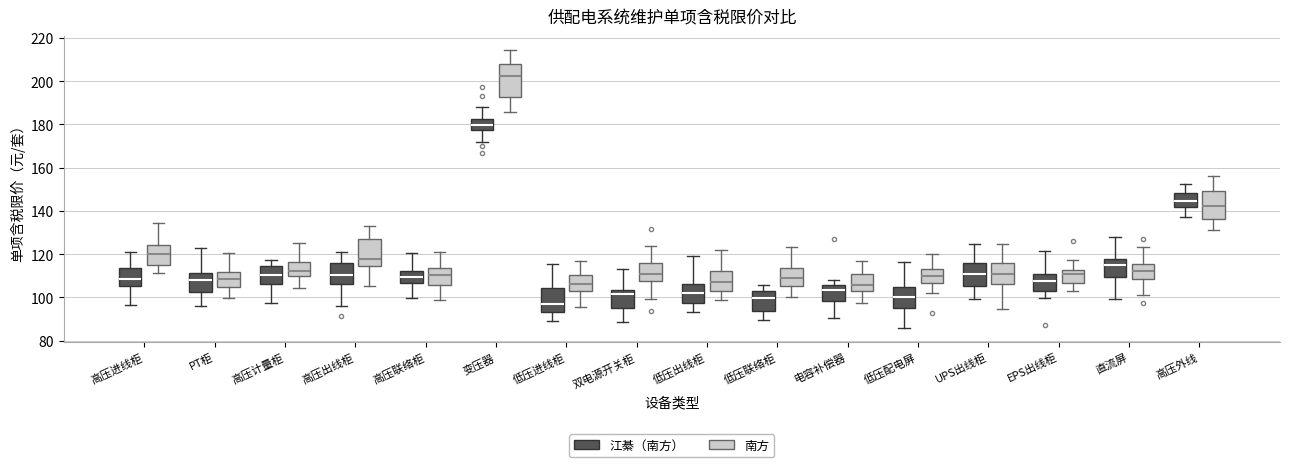

Where does the upper whisker of the box for 高压进线柜 (南方) end on the y-axis? The values are not printed on the chart, so give them approximately, as read against the axis.

134